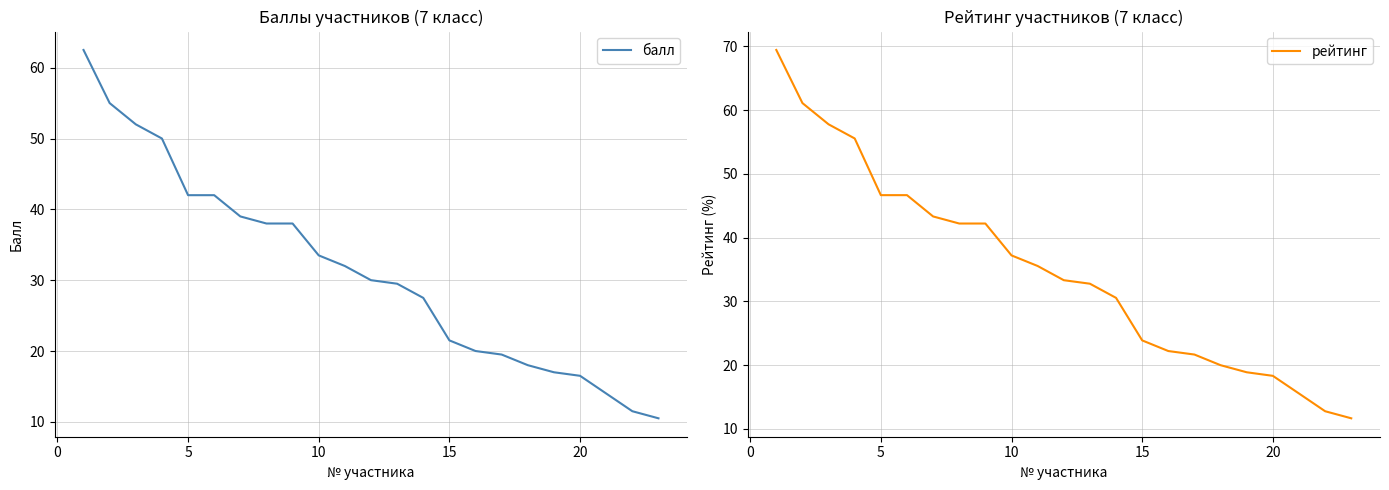

The value of балл at 15 is 21.5. True or false?

True